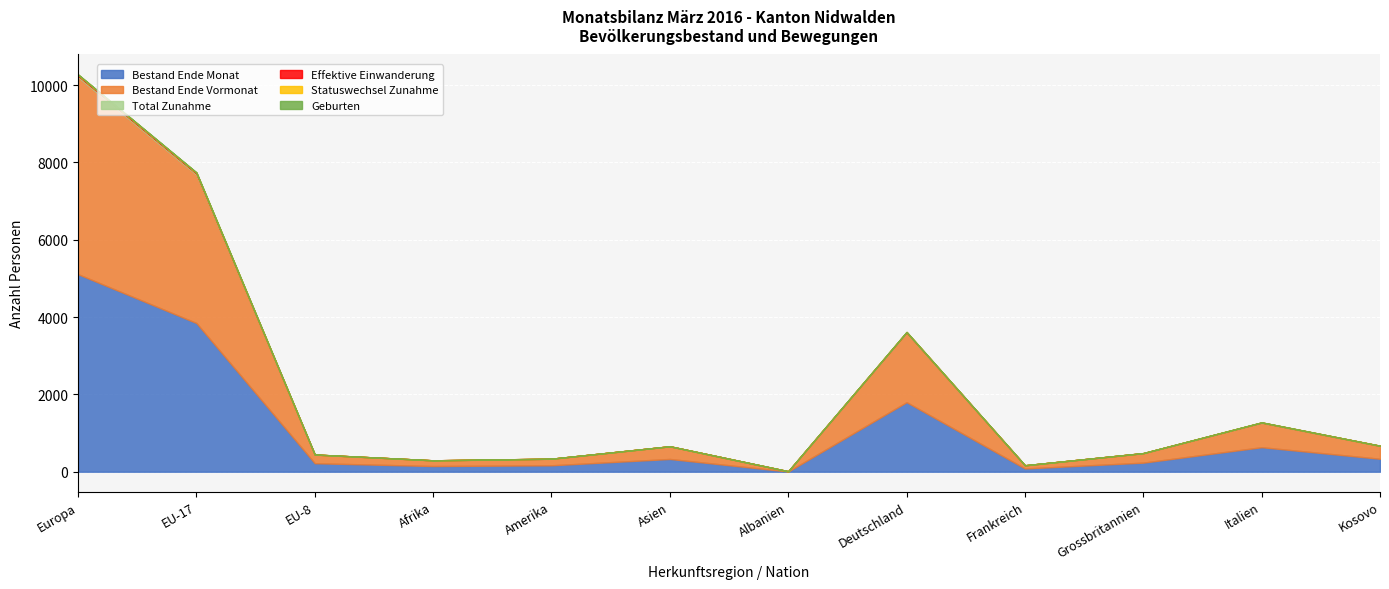

At which category is the sum across all series the highest?

Europa